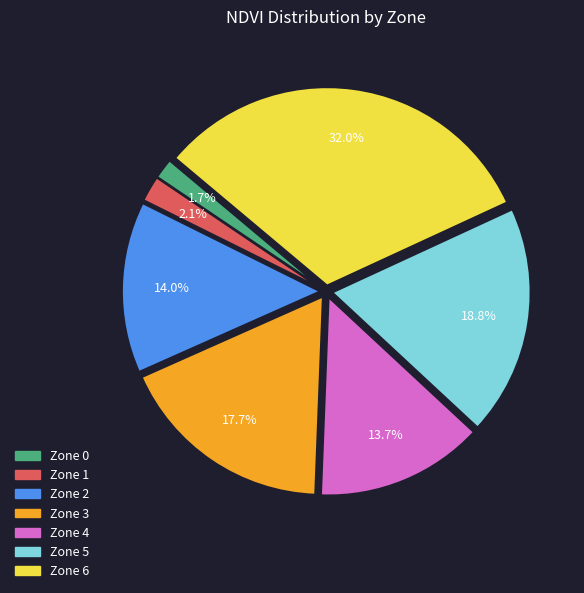

To the nearest percent, what is the combined percentage of Zone 1 and Zone 4?

16%